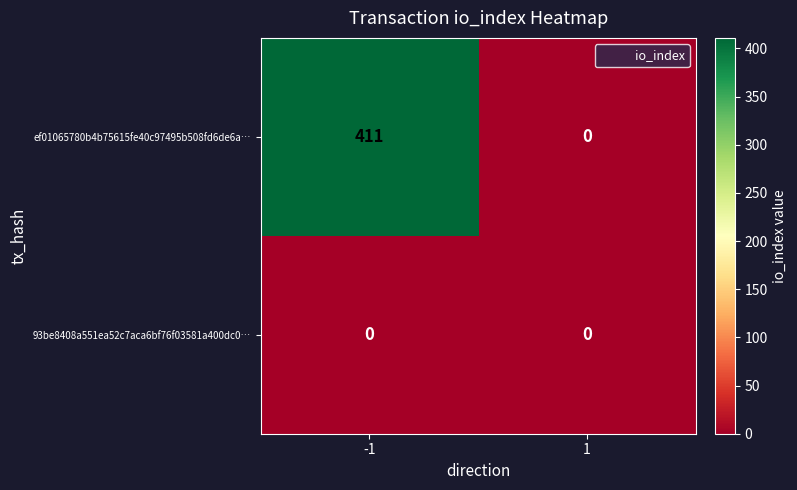

List the series in order of their overall mean, lowest first.

93be8408a551ea52c7aca6bf76f03581a400dc0…, ef01065780b4b75615fe40c97495b508fd6de6a…